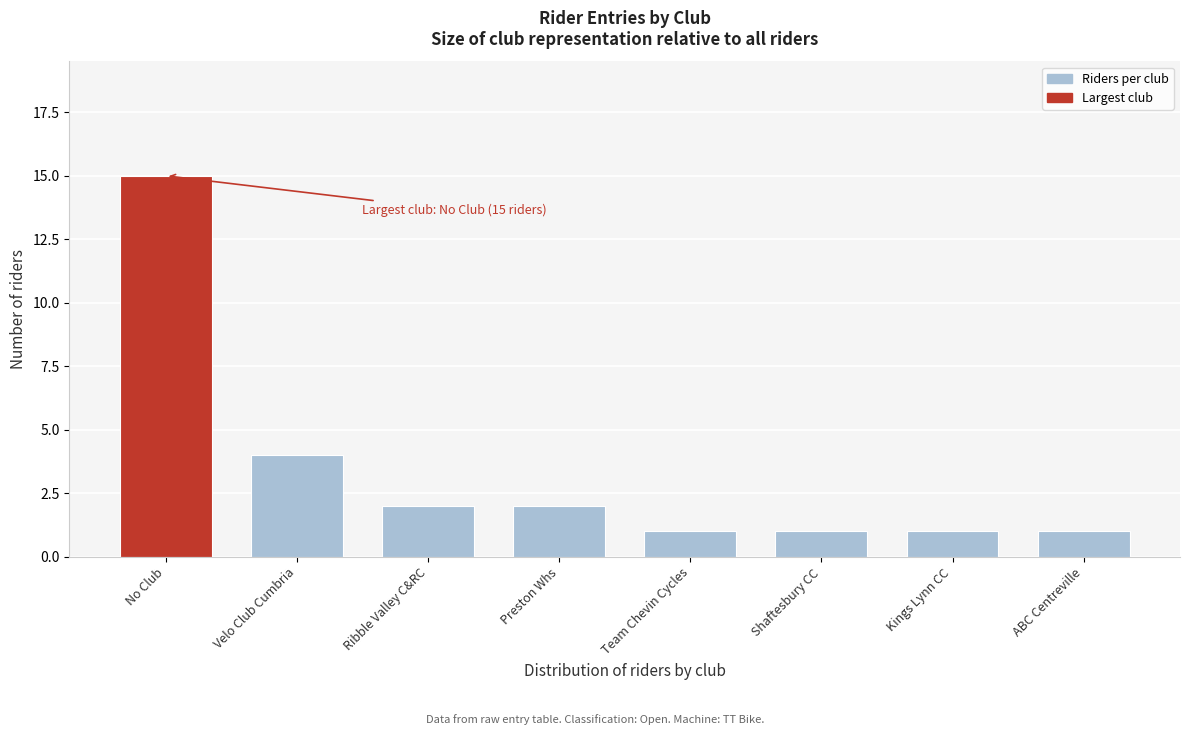

Reading left to right, list all the values displayed in this chart.

15	4	2	2	1	1	1	1